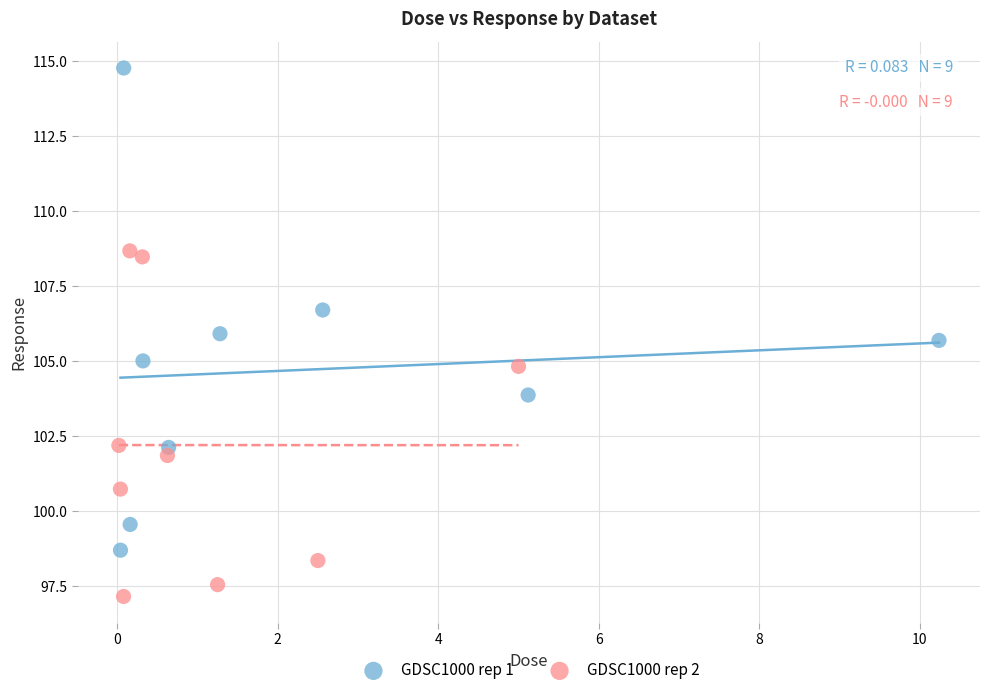

Which series reaches the minimum Y coordinate?

GDSC1000 rep 2